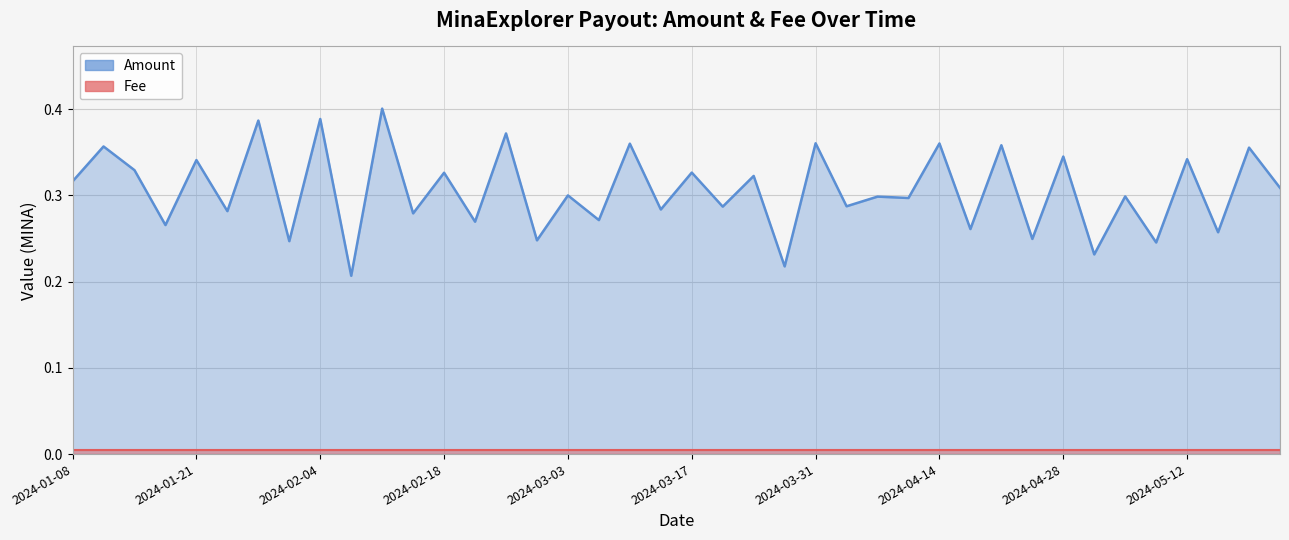

Between 2024-05-01 and 2024-03-31, which series saw the biggest shift?

Amount